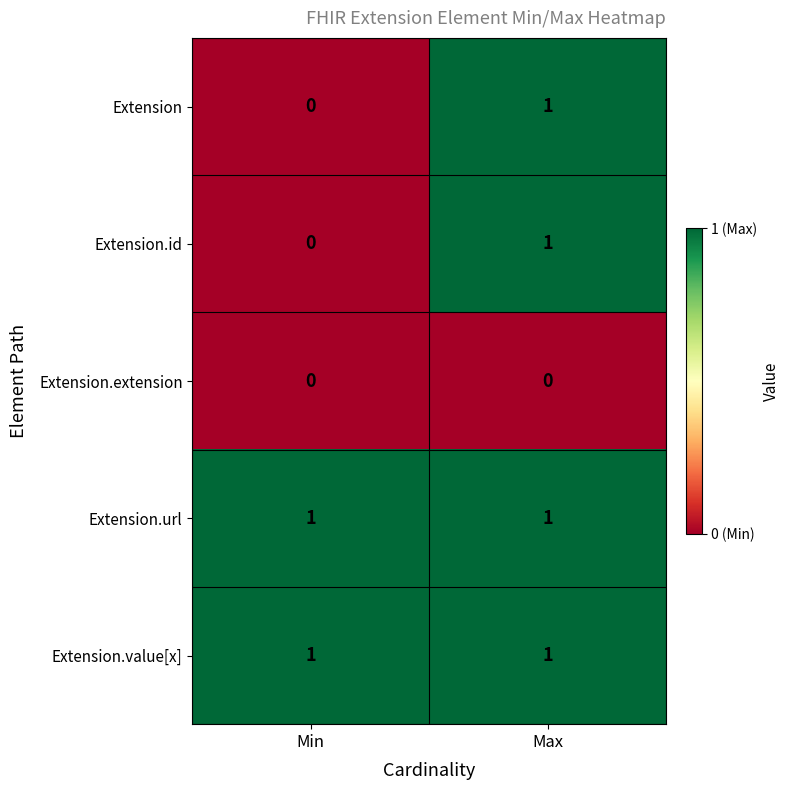

List the labels in order of Extension.id value, largest first.

Max, Min